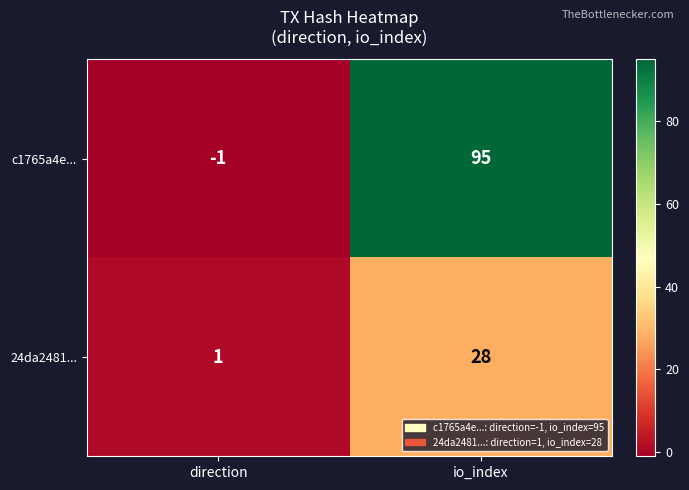

At direction, list the series in order from largest to smallest.

24da2481..., c1765a4e...